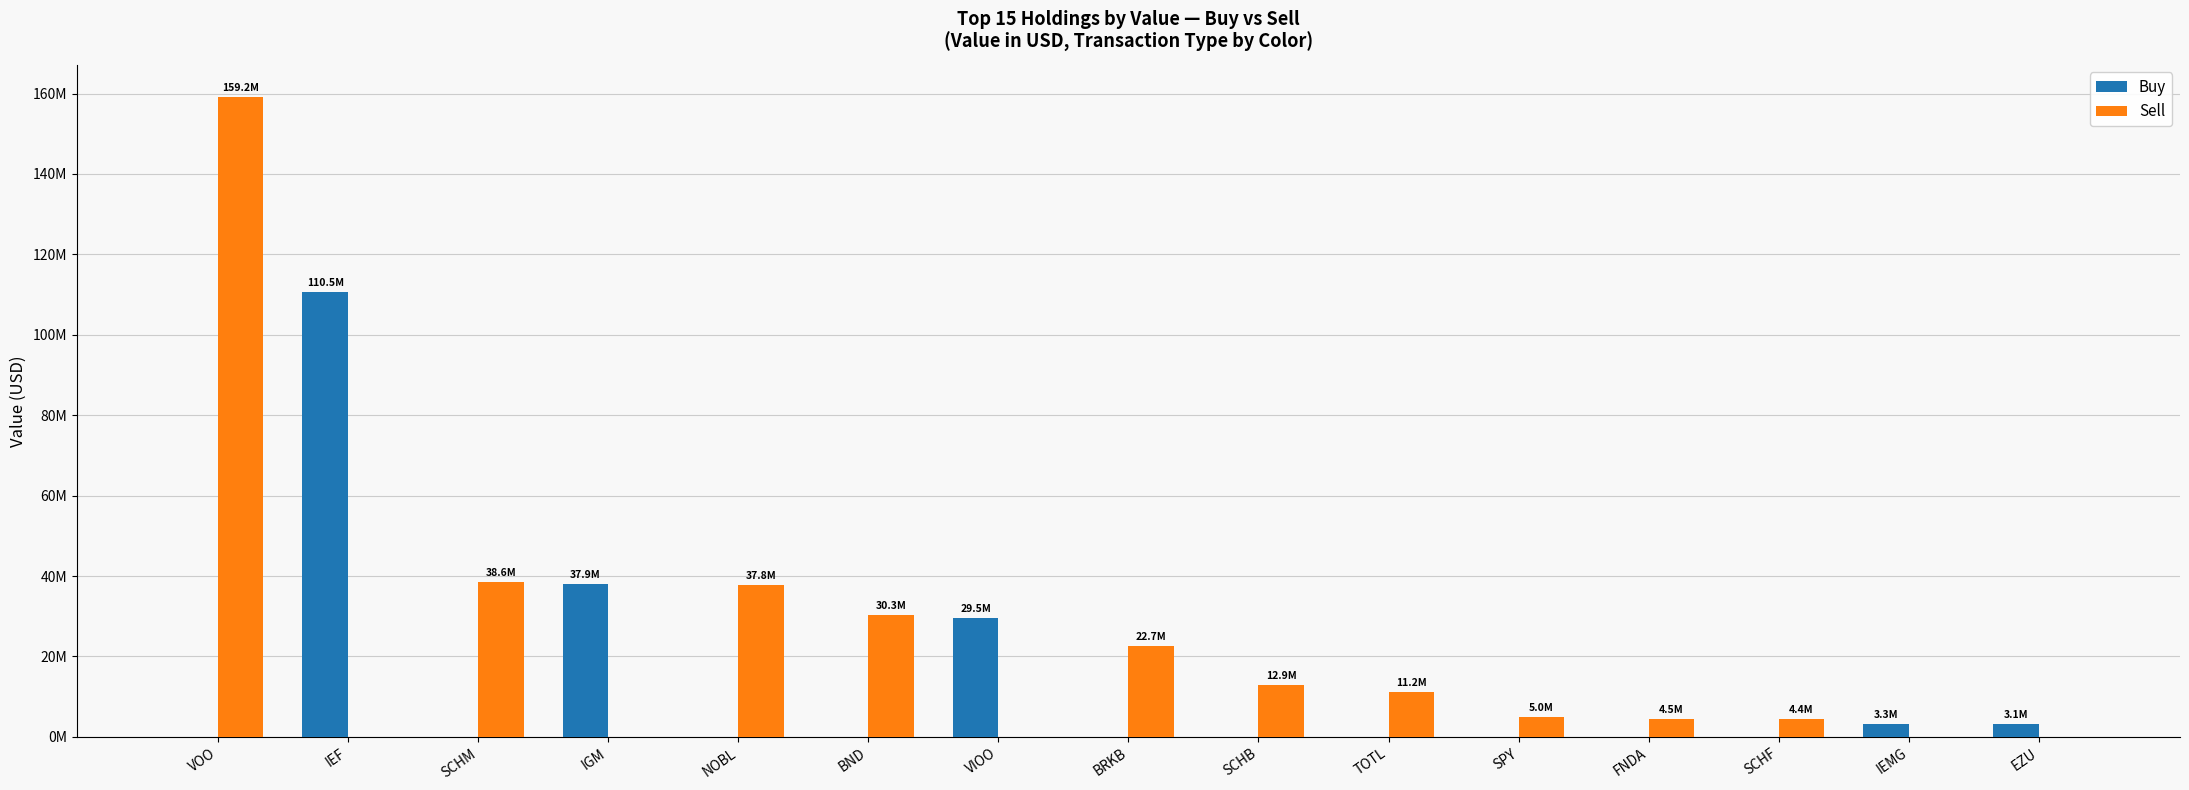

What is the difference between the maximum and minimum values in the Sell series?

159194000